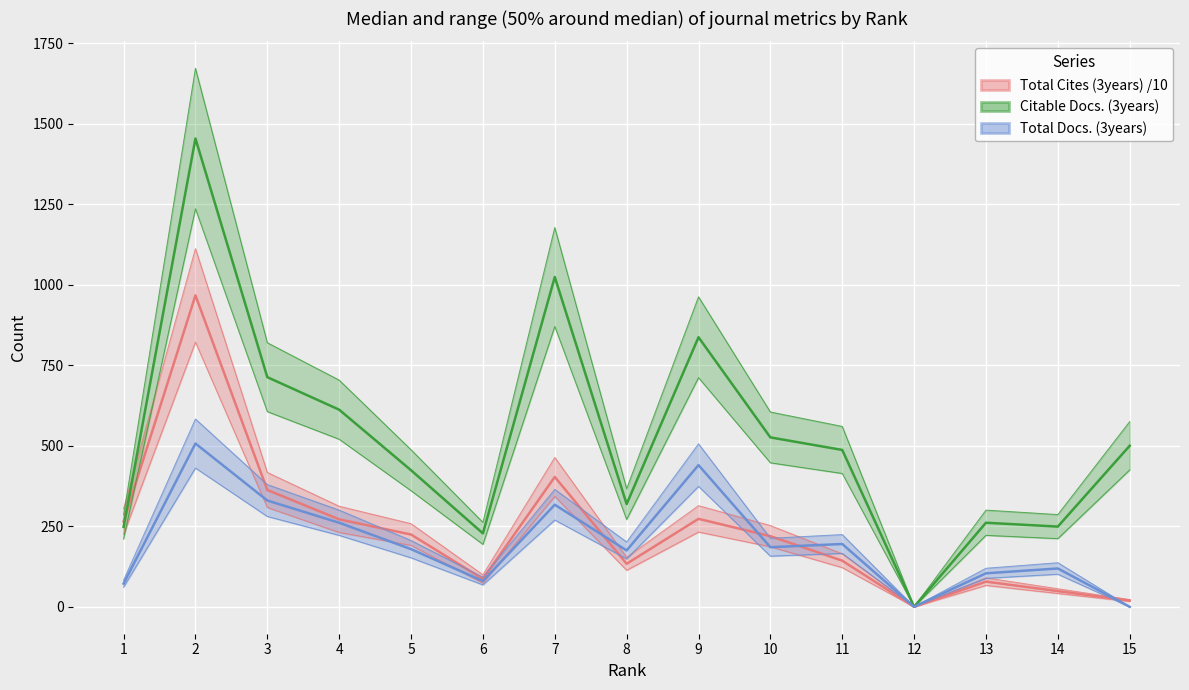

The Citable Docs. (3years) series shows 571.9 at 8. True or false?

False